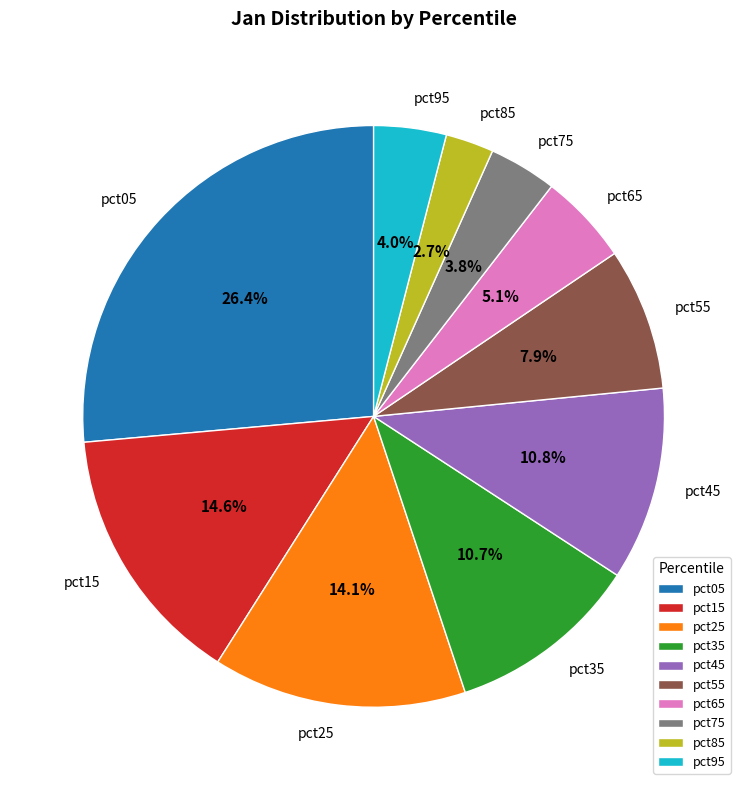

To the nearest percent, what is the combined percentage of pct25 and pct55?

22%